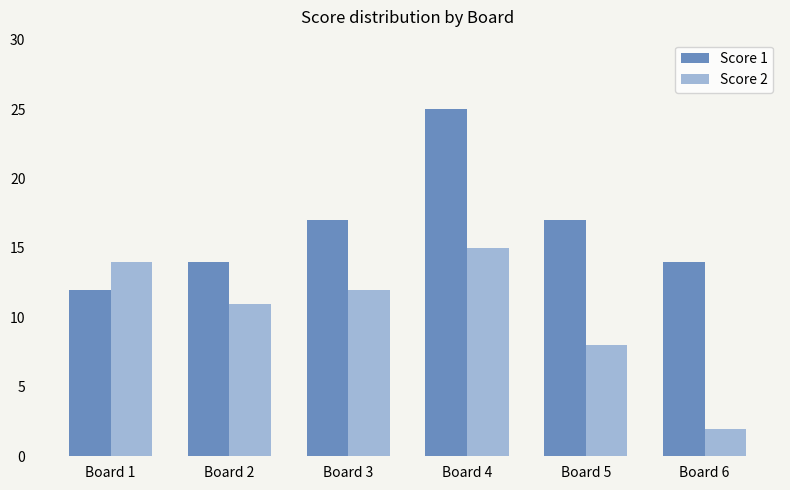

Count the Score 1 values in the range 14 to 17.

4